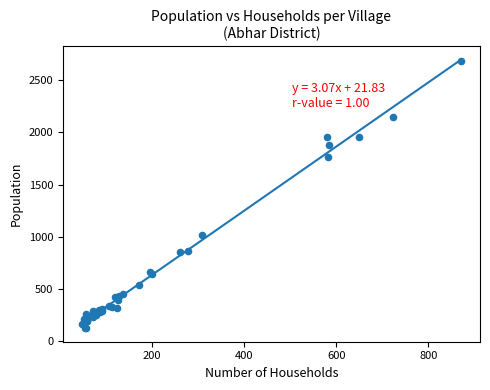

What Y value in the scatter plot is closest to 1406?

1762